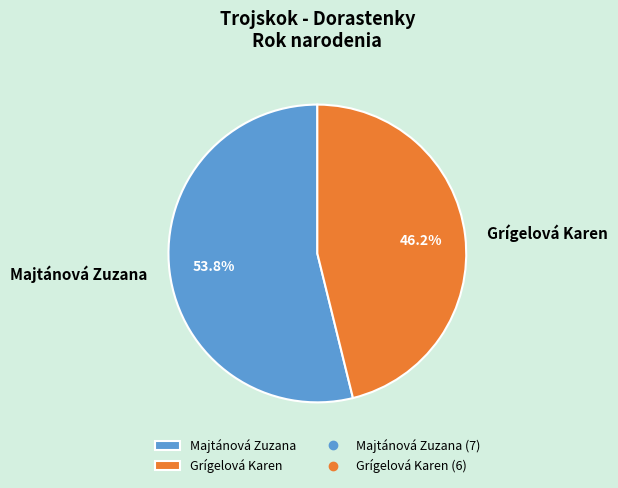

How many slices are in this pie chart?

2